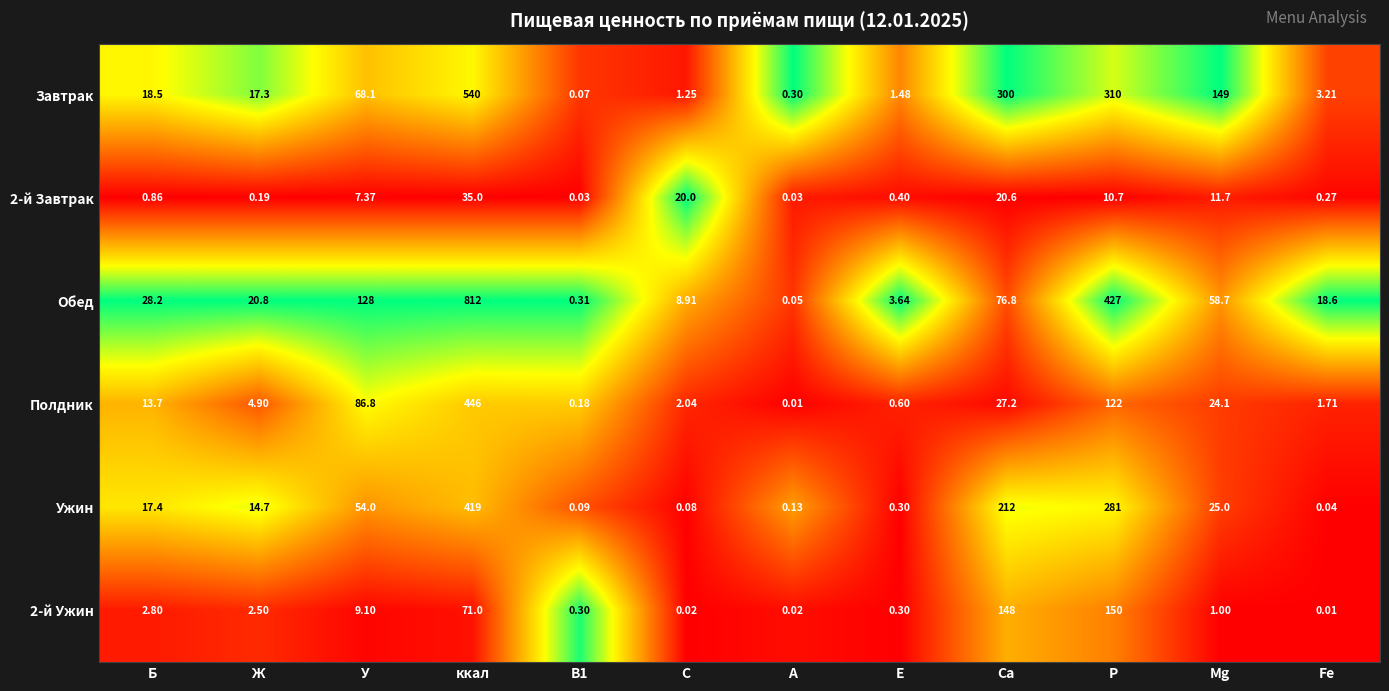

At which label does 2-й Ужин reach its minimum?

Fe